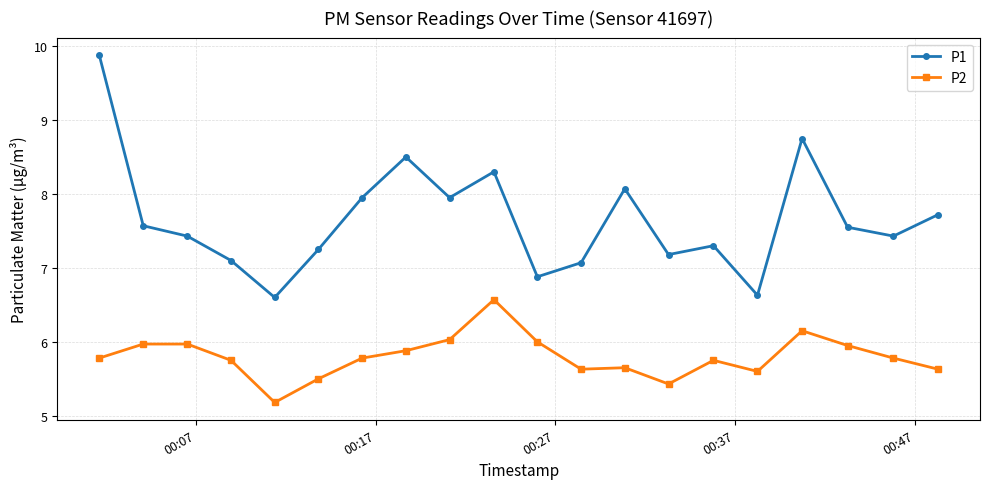

What is the average value of the P1 series?

7.7